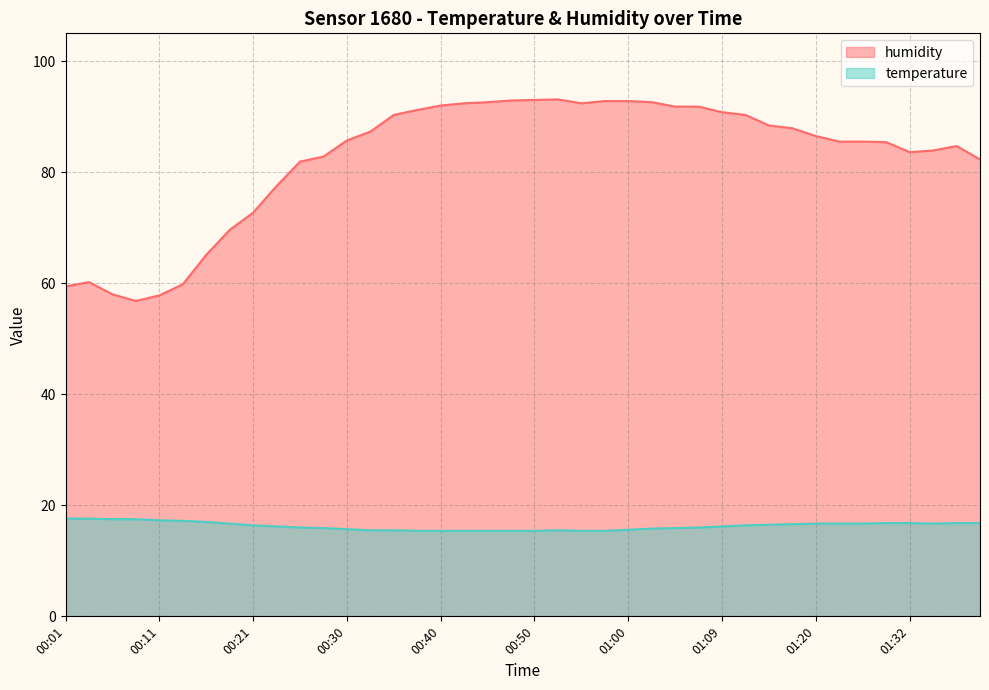

What is the value of the humidity point at the 28th from the left?

91.8